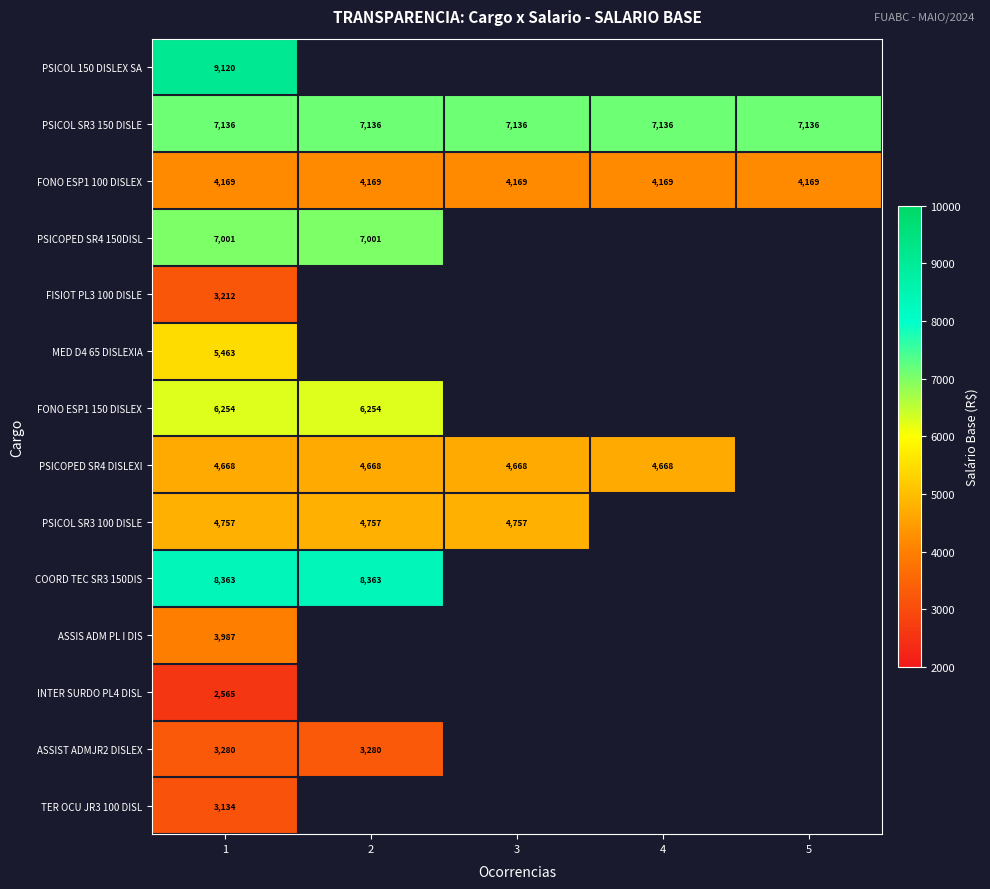

The COORD TEC SR3 150DIS series shows 13849.4 at 1. True or false?

False